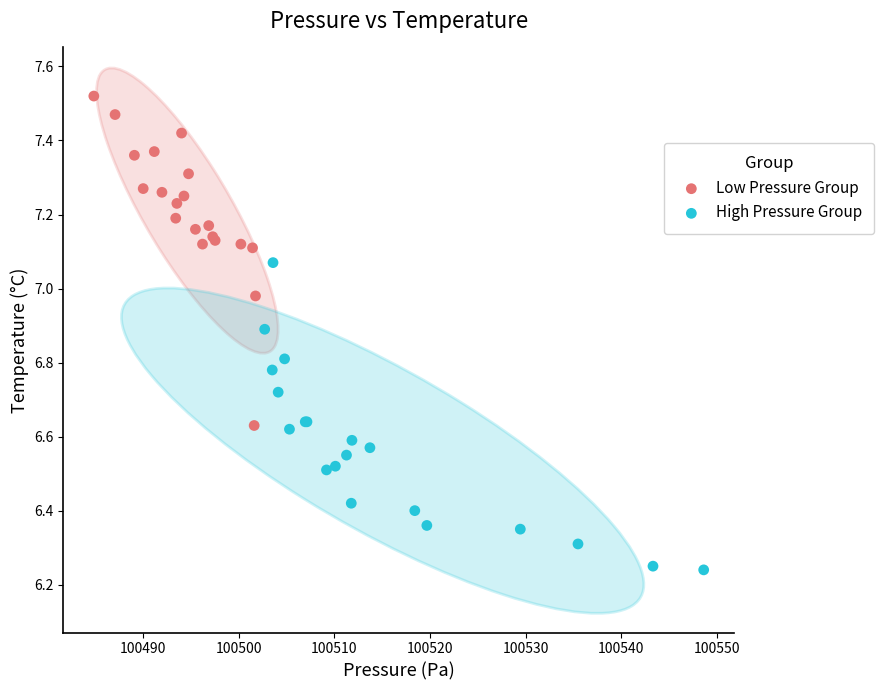

Which series contains the highest Y value?

Low Pressure Group